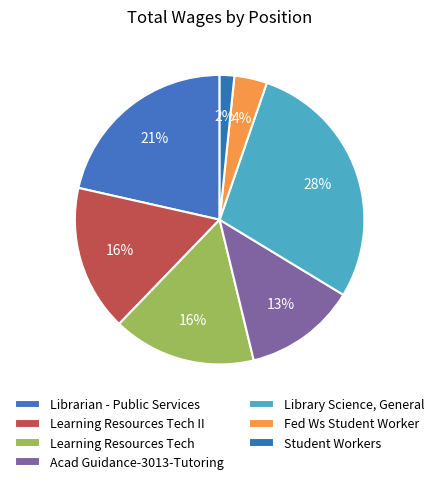

How many segments does this pie chart have?

7